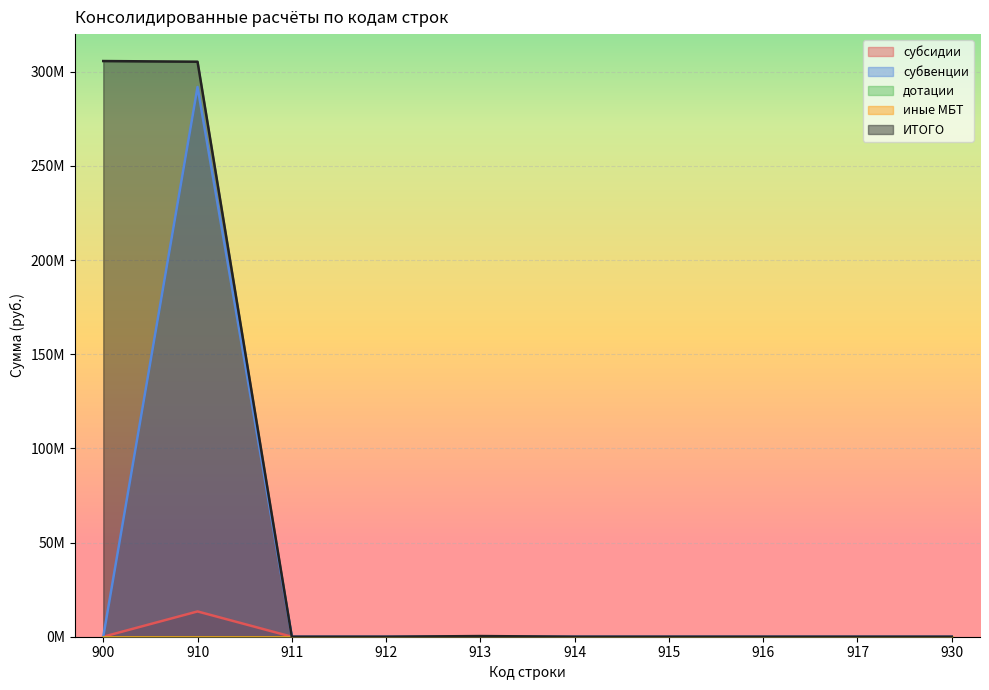

Rank the categories by субсидии value from highest to lowest.

910, 900, 911, 912, 913, 914, 915, 916, 917, 930